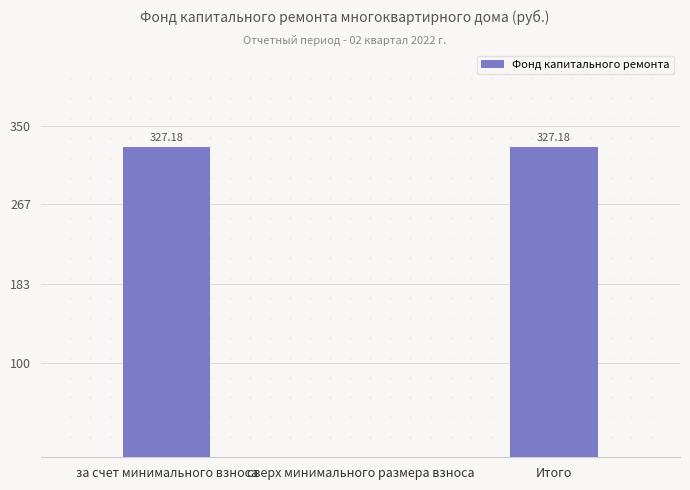

What is the maximum value shown in the chart?

327.2